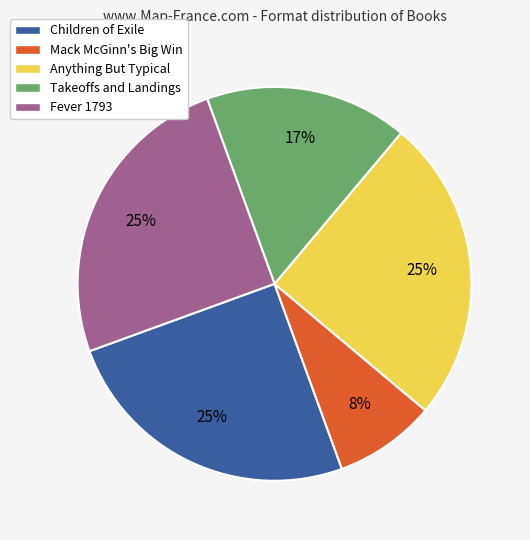

To the nearest percent, what is the difference between the Takeoffs and Landings and Children of Exile slice percentages?

8%